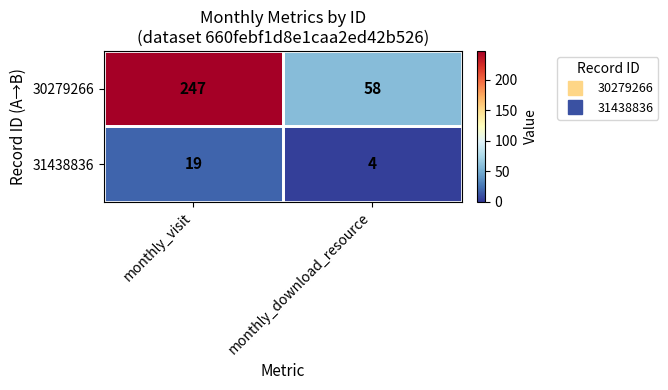

At monthly_visit, list the series in order from smallest to largest.

31438836, 30279266